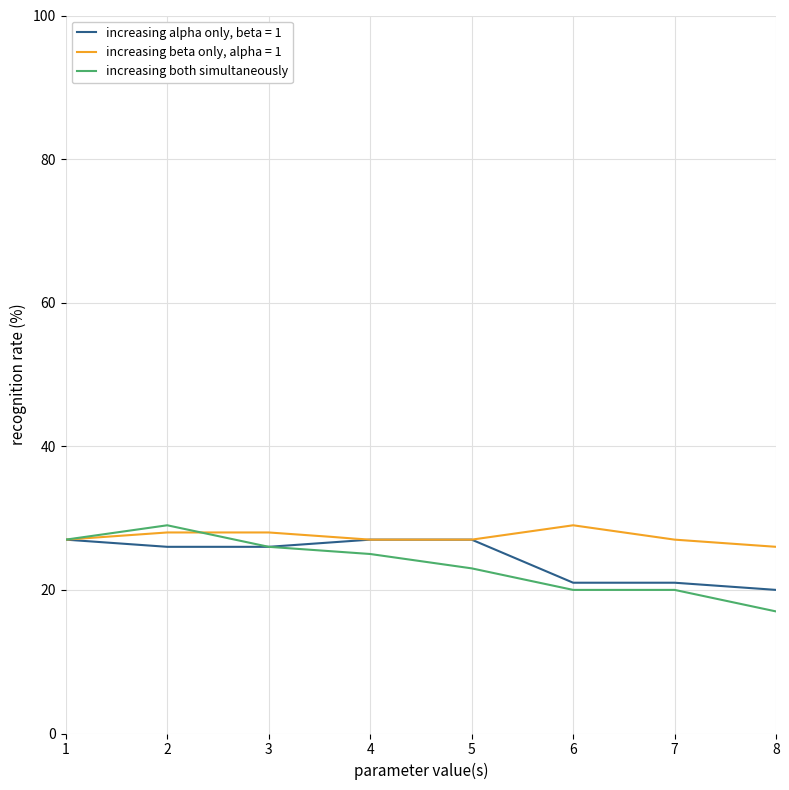

How many distinct data groups are displayed?

3